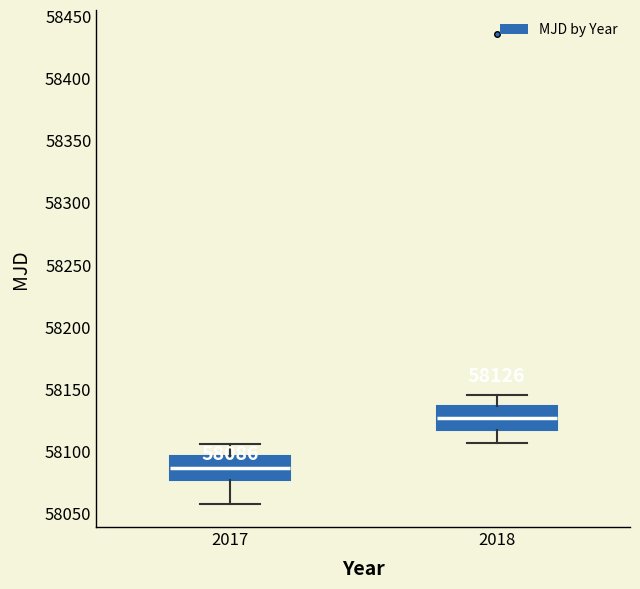

Which box's median line is the lowest?

2017